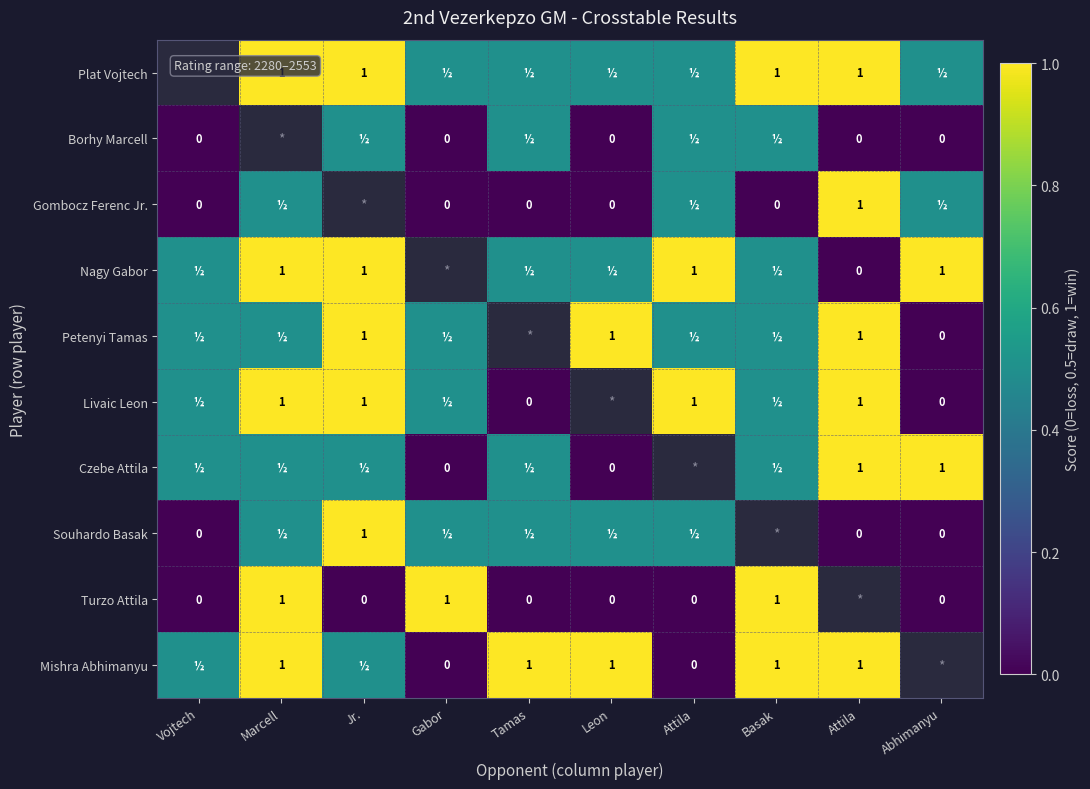

Which label corresponds to the largest value in the chart?

Marcell